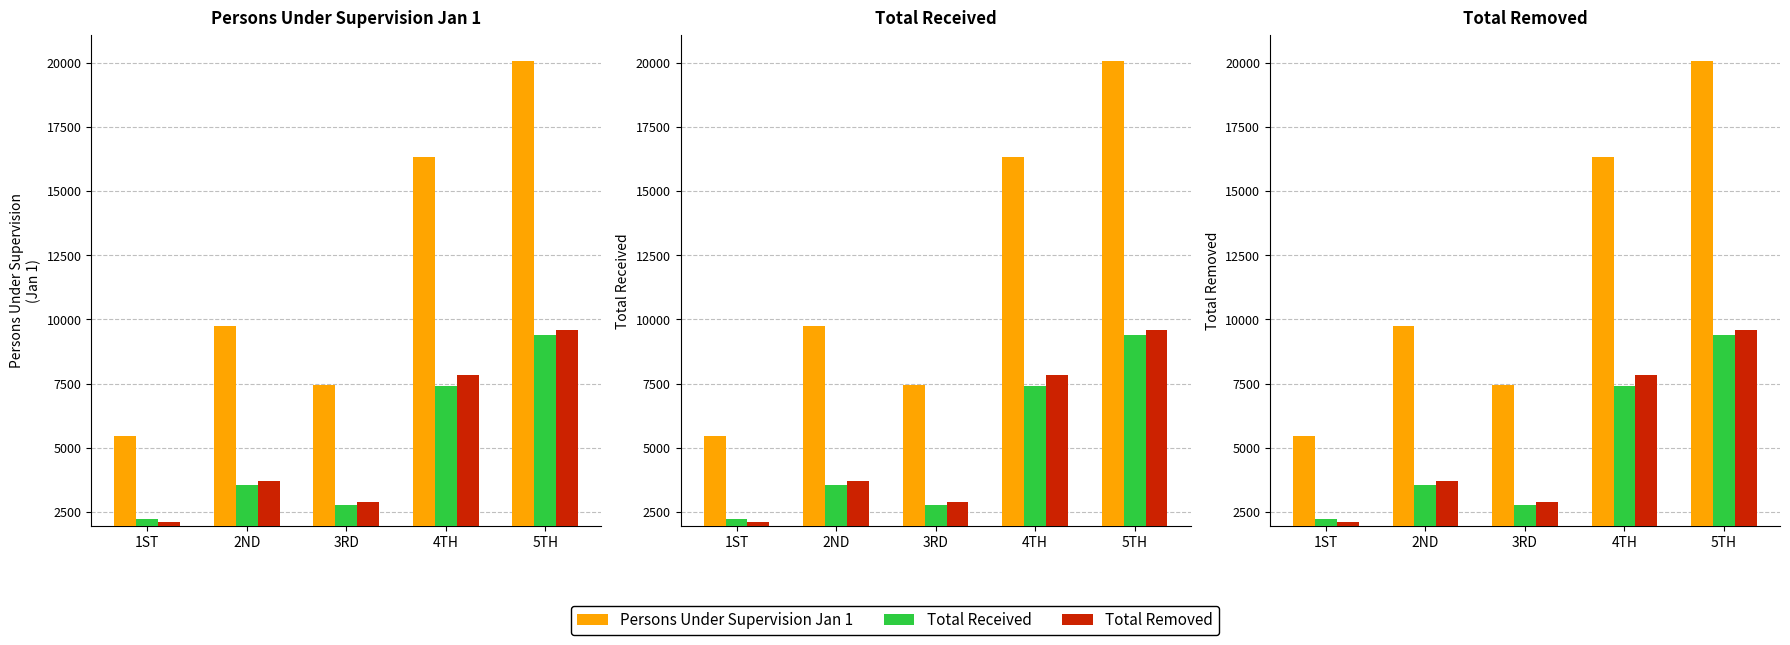

Reading right to left, extract all data points from this chart.

Persons Under Supervision Jan 1: 20082	16344	7430	9752	5448
Total Received: 9394	7426	2782	3556	2217
Total Removed: 9573	7826	2899	3720	2129